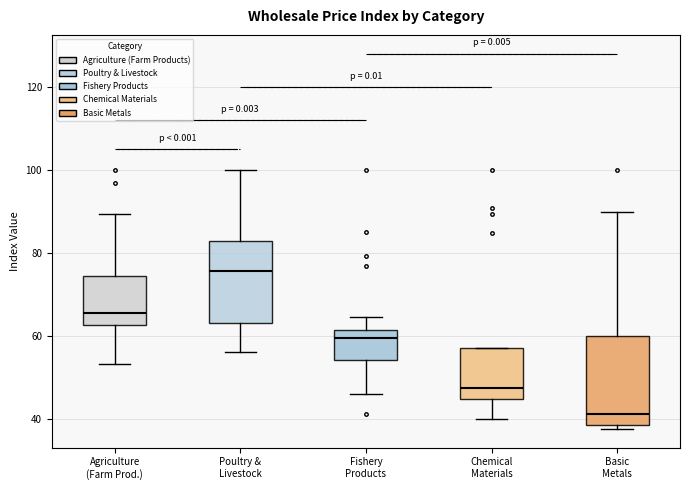

Reading left to right, read every box against the y-axis: the position of its median line, the range the box covers, and the ends of its whiskers. The values are not printed on the chart, so give them approximately, as read against the axis.

Agriculture (Farm Prod.): median 66, box 62 to 74, whiskers 54 to 90
Poultry & Livestock: median 76, box 64 to 82, whiskers 56 to 100
Fishery Products: median 60, box 54 to 62, whiskers 46 to 64
Chemical Materials: median 48, box 44 to 58, whiskers 40 to 58
Basic Metals: median 42, box 38 to 60, whiskers 38 (just below the box's lower edge) to 90